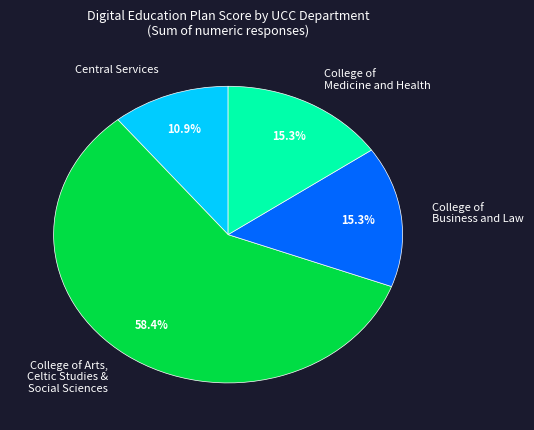

What portion of the pie excludes College of Business and Law?

84.7%